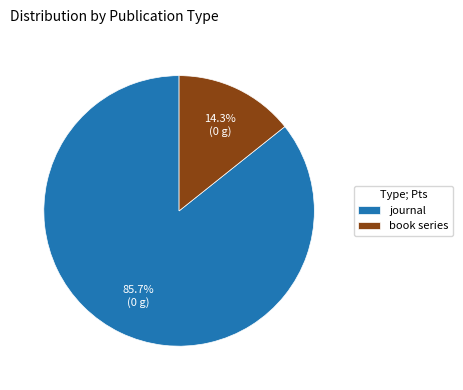

What is the majority slice?

journal